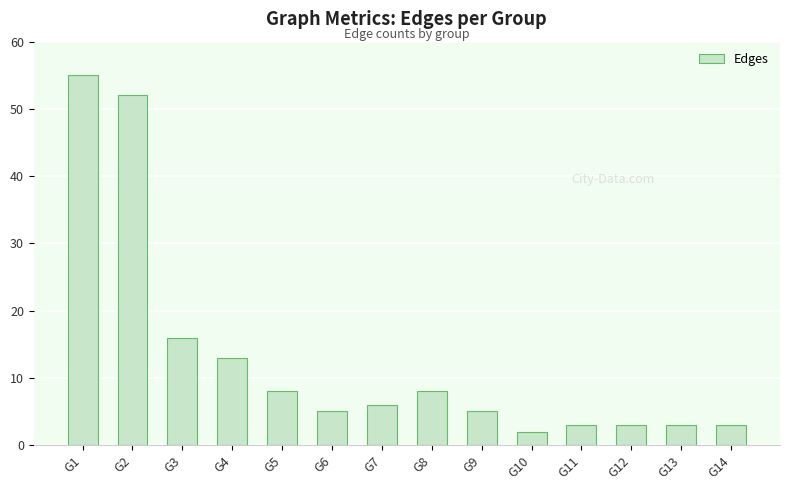

Reading left to right, list all the values displayed in this chart.

55	52	16	13	8	5	6	8	5	2	3	3	3	3